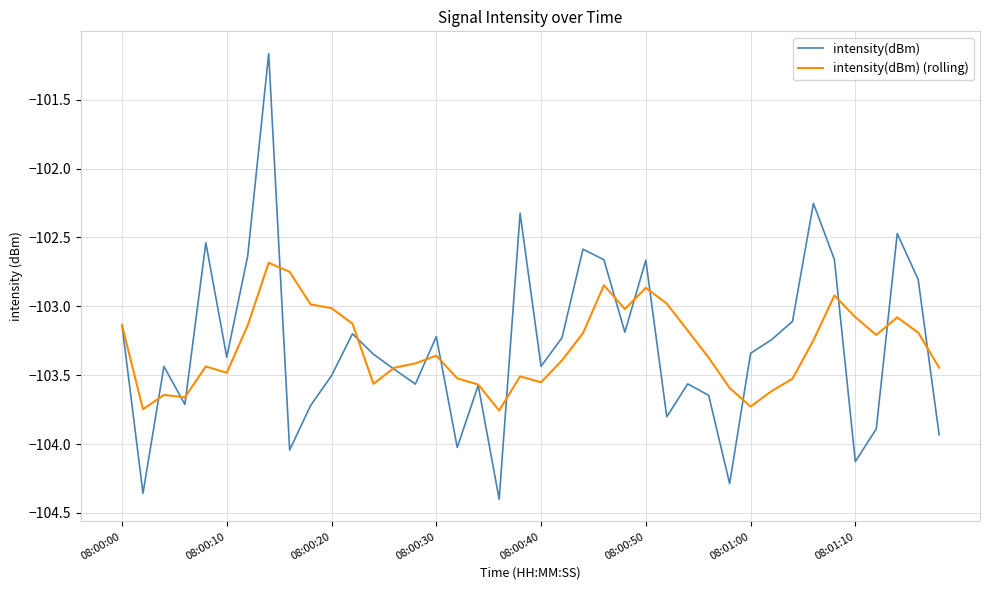

Rank the series by their maximum value, from lowest to highest.

intensity(dBm) (rolling), intensity(dBm)